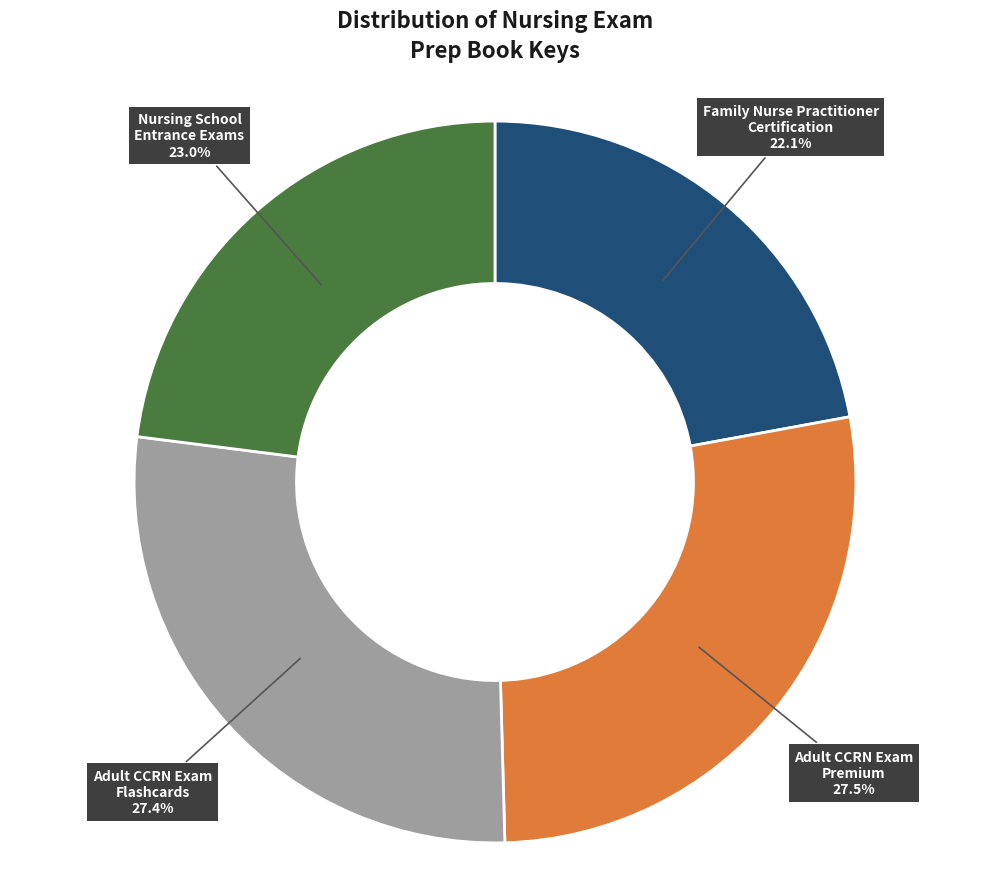

Combined, what portion of the pie is Adult CCRN Exam Flashcards and Nursing School Entrance Exams?

50.4%